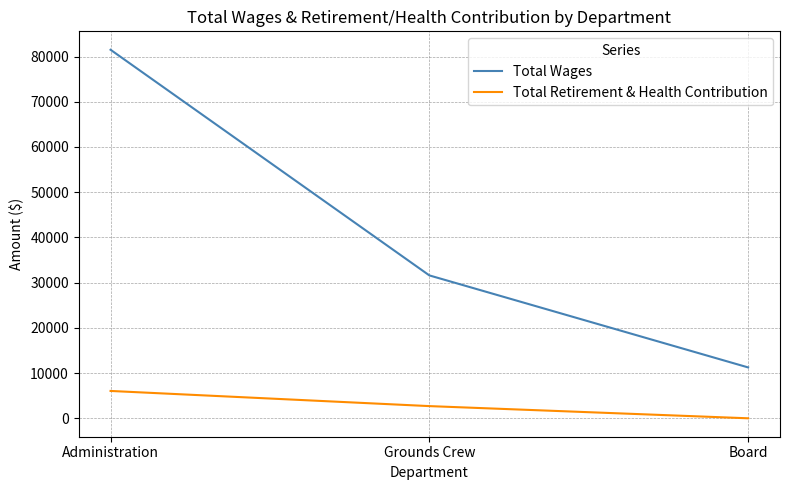

How many Total Wages values are between 11250 and 81499?

3